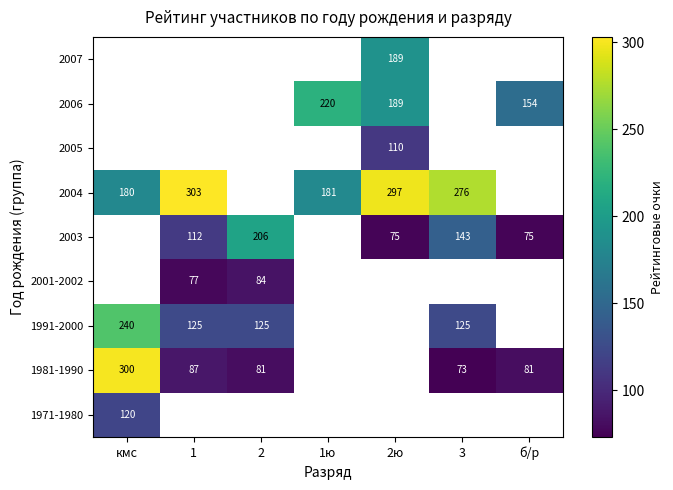

What is the minimum value shown in the chart?

73.0